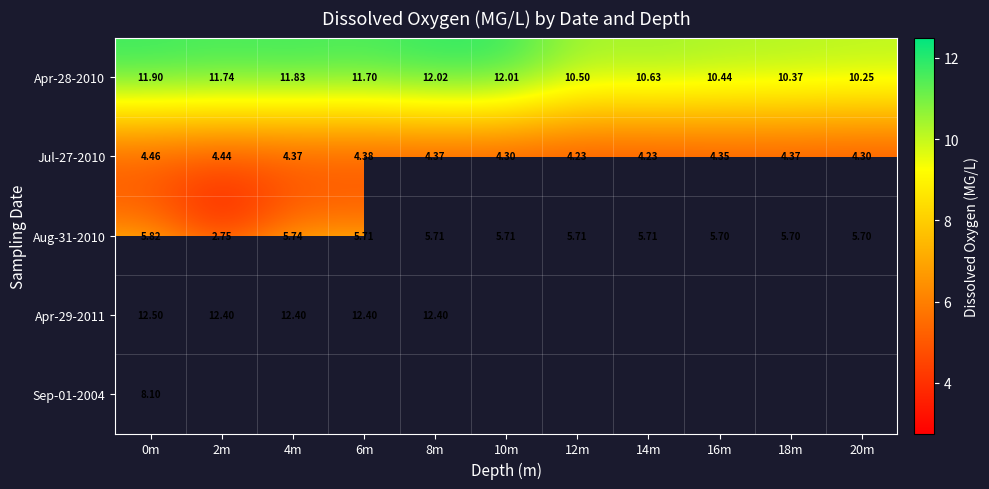

What is the difference between the highest and lowest values at 16m?

6.1